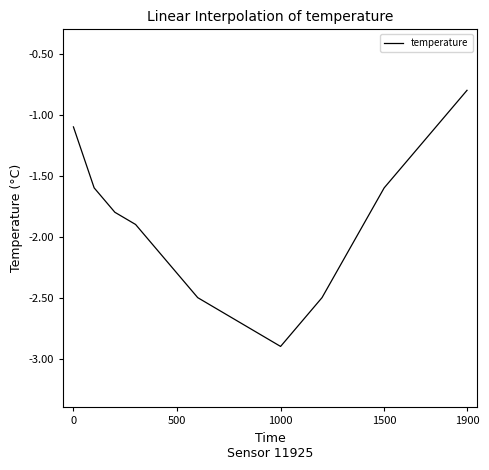

What is the difference between the maximum and minimum values?

2.1